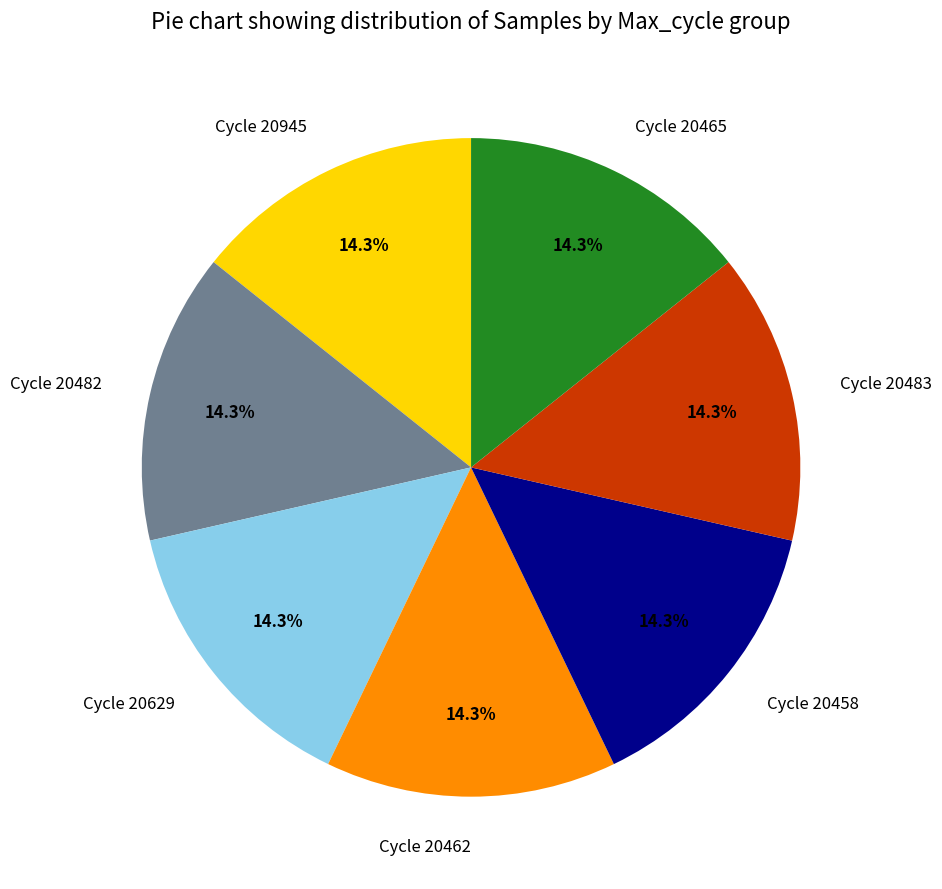

Is Cycle 20629 the majority of the pie?

No